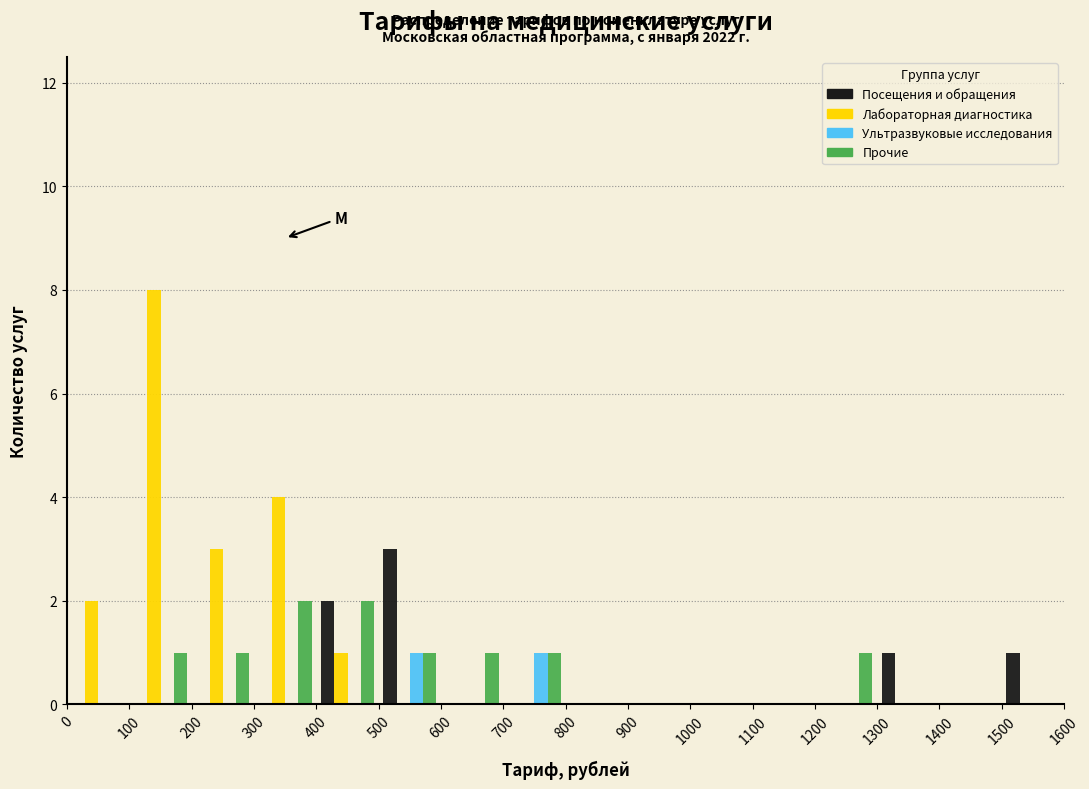

In the Посещения и обращения series, which range on the x-axis has the tallest bar?

500 to 600